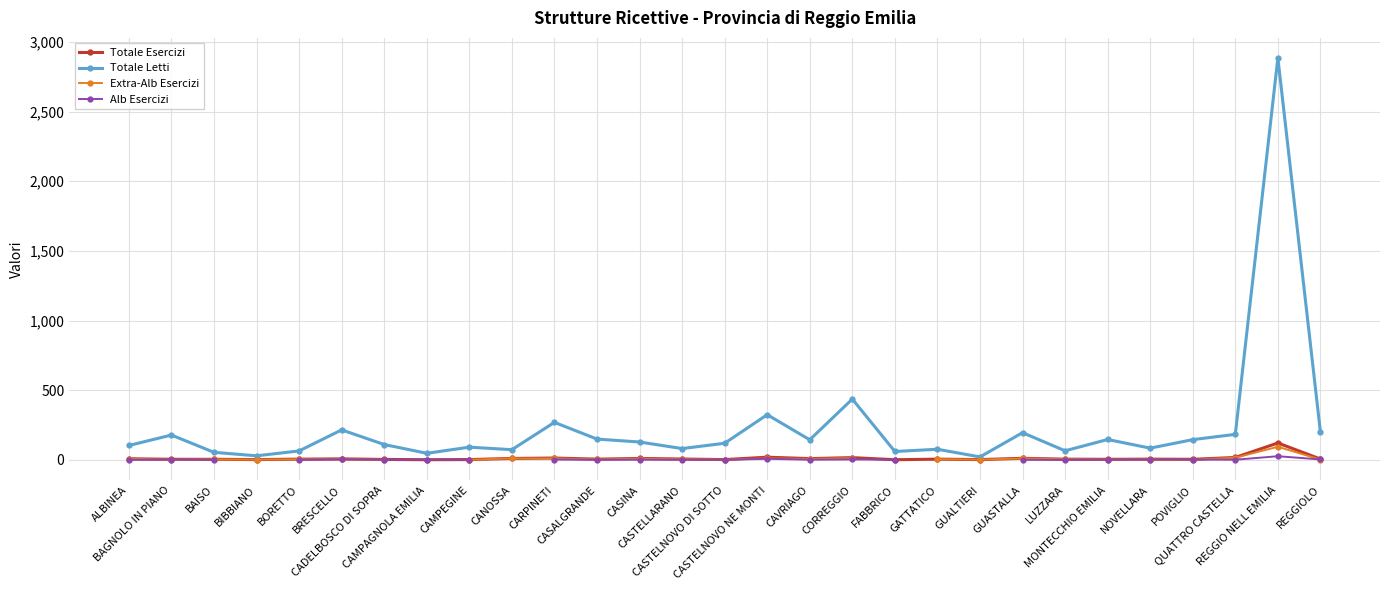

Which series changed the most between BAGNOLO IN PIANO and FABBRICO?

Totale Letti